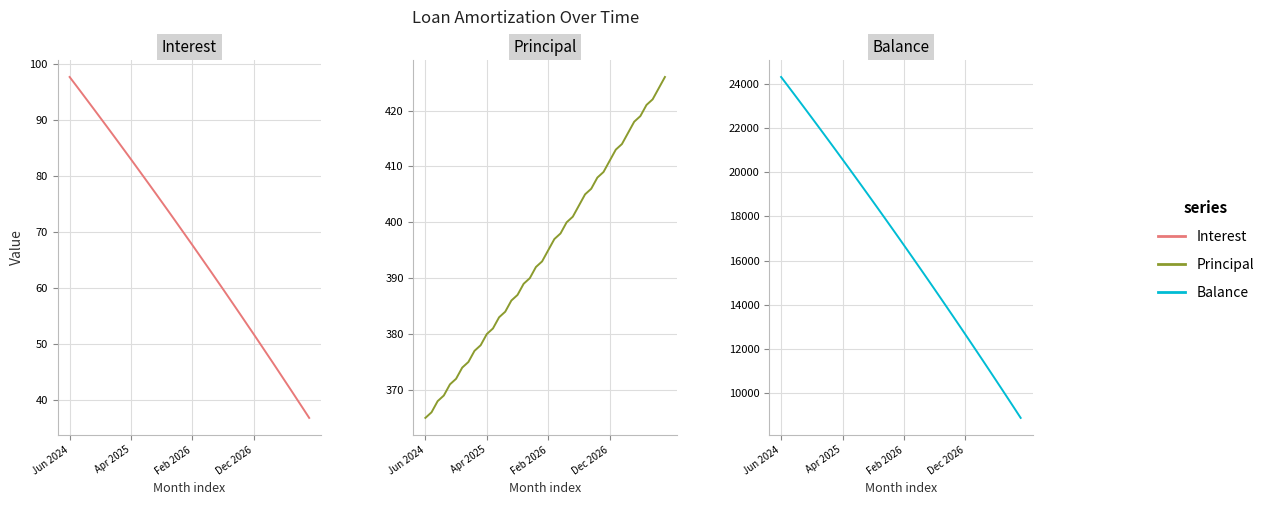

Is the value of Balance at 35 greater than the value of Principal at 30?

Yes